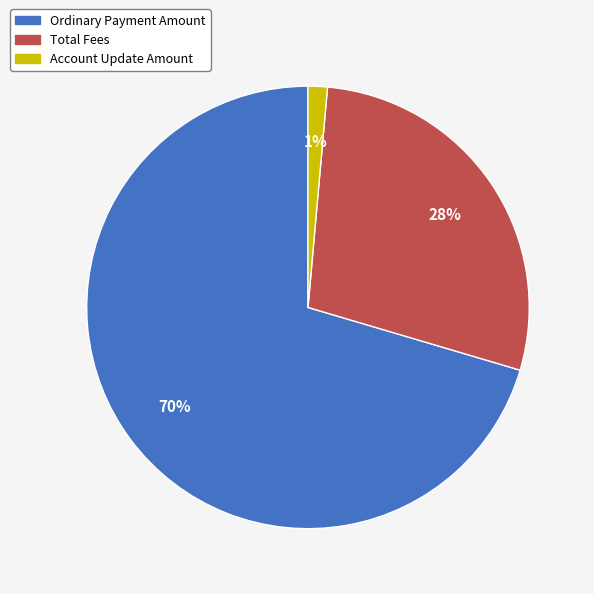

Is there any slice that represents more than half of the pie?

Yes